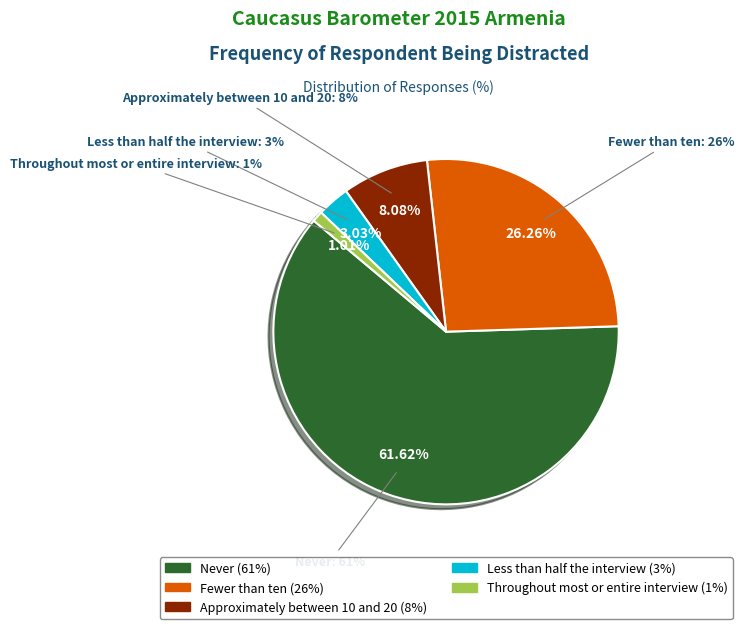

What is the total percentage of Fewer than ten and Approximately between 10 and 20?

34.3%